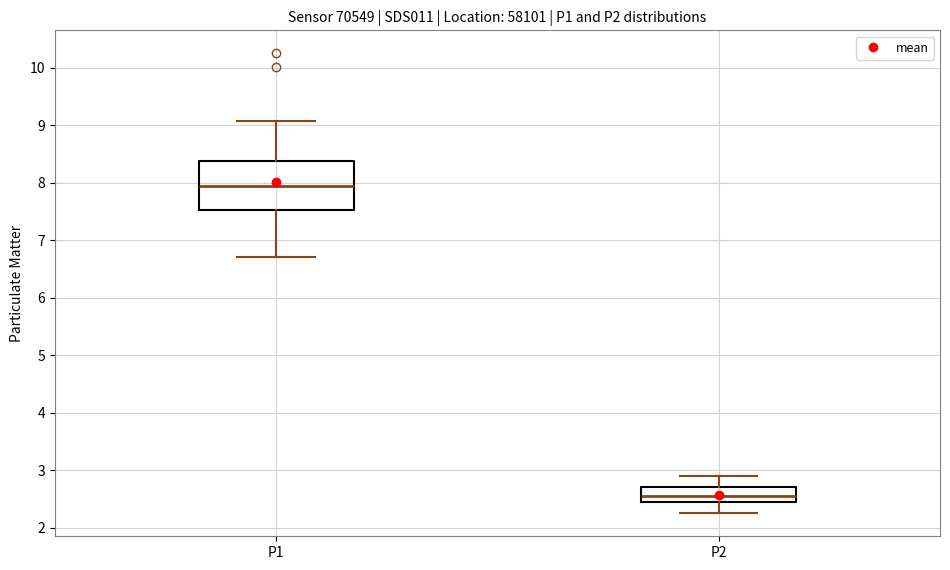

Which box has the highest median line?

P1